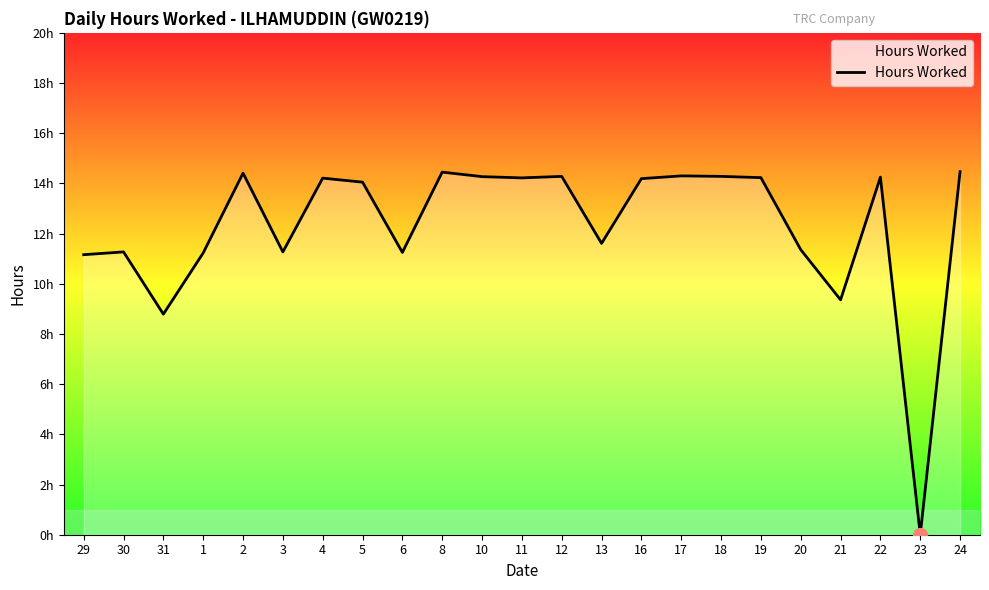

What is the change in value from 1 to 2?

+3.2